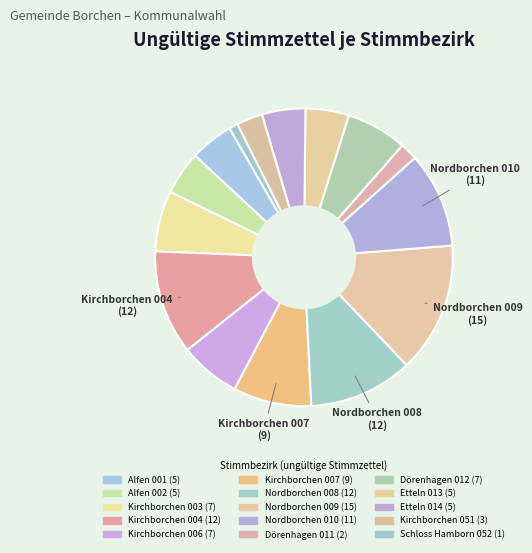

What is the total percentage of Etteln 014 and Kirchborchen 051?

7.5%